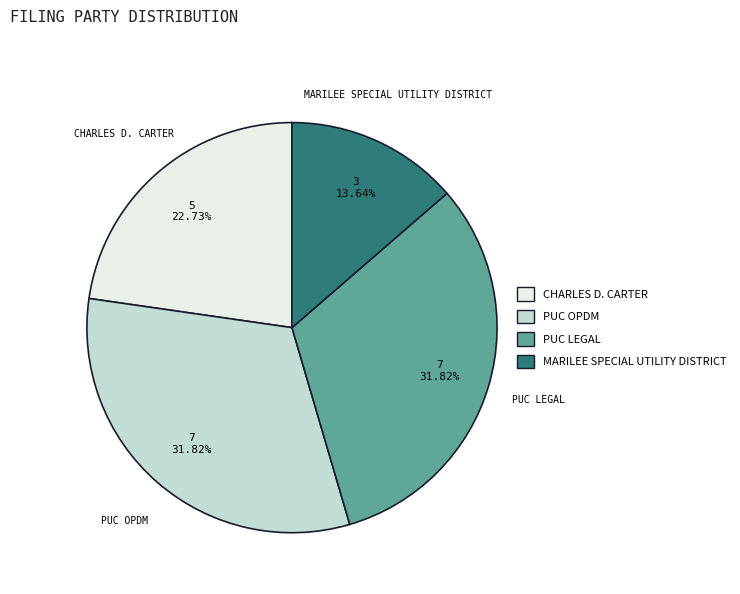

Is the sum of MARILEE SPECIAL UTILITY DISTRICT and PUC LEGAL greater than half?

No